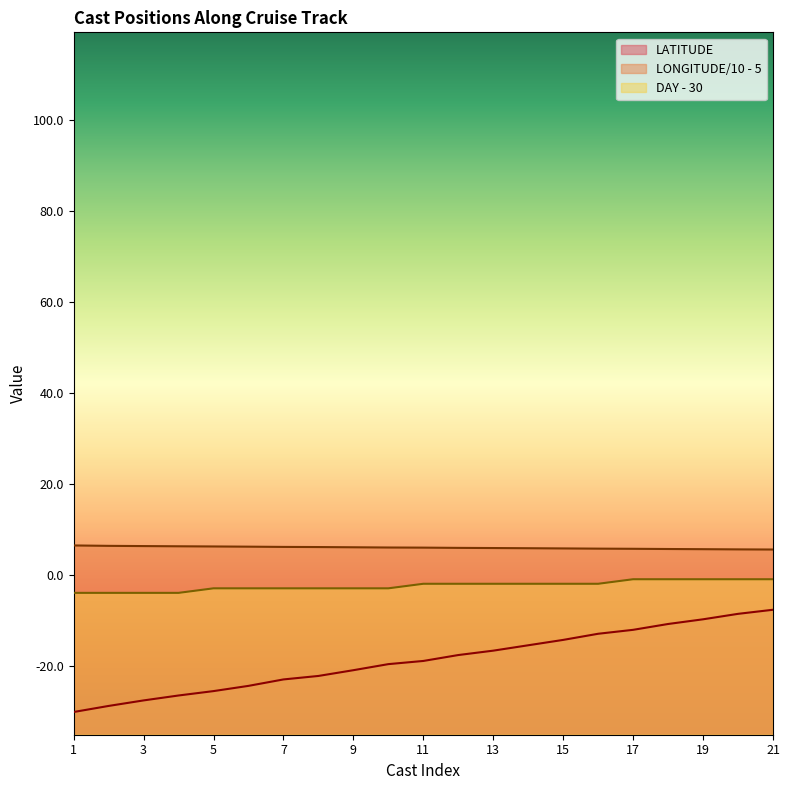

What is the maximum value for DAY?

-1.0